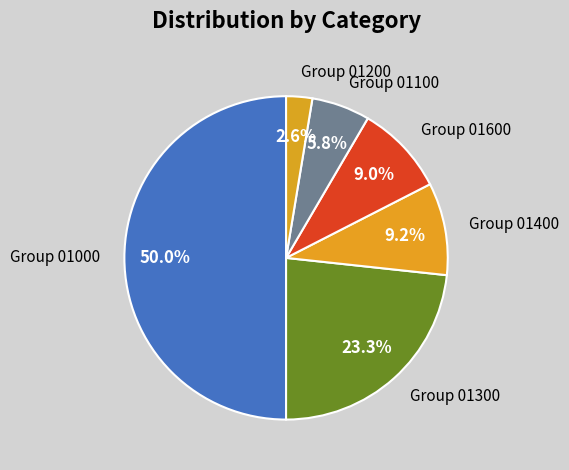

Between Group 01400 and Group 01300, which is larger?

Group 01300